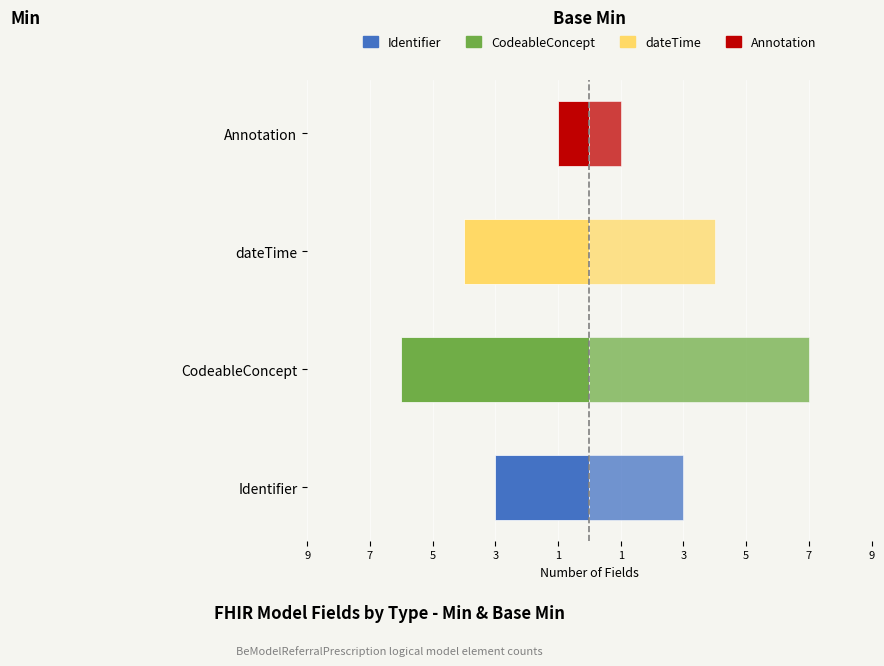

What is the label of the 2nd bar from the right?

dateTime